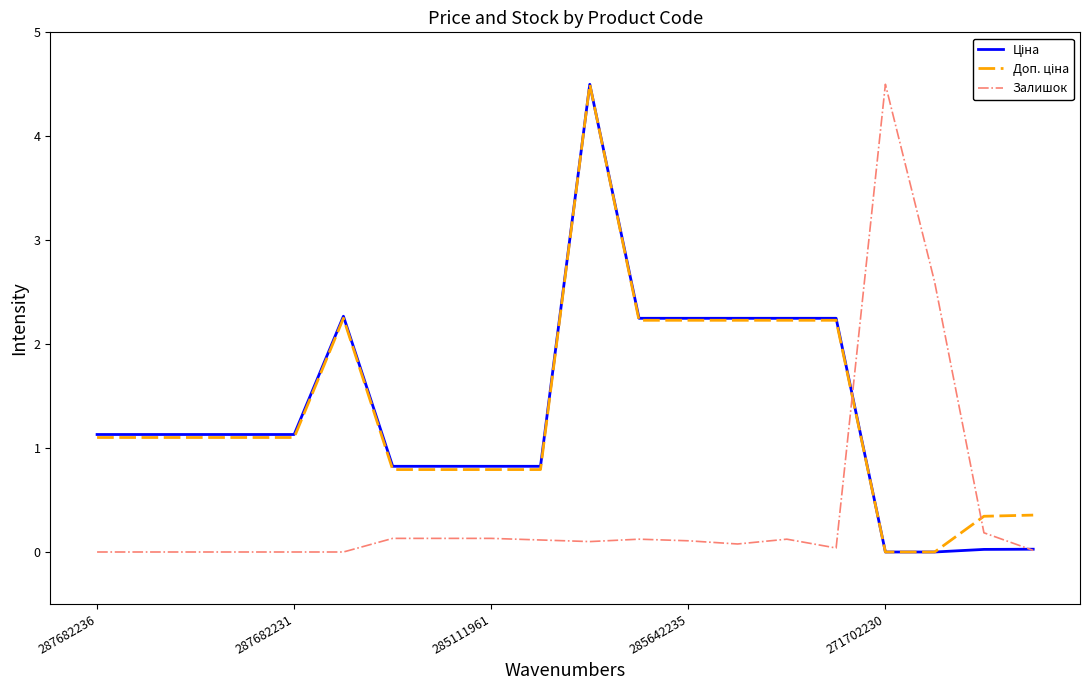

What is the value of the Ціна point at the 14th from the left?

2.2